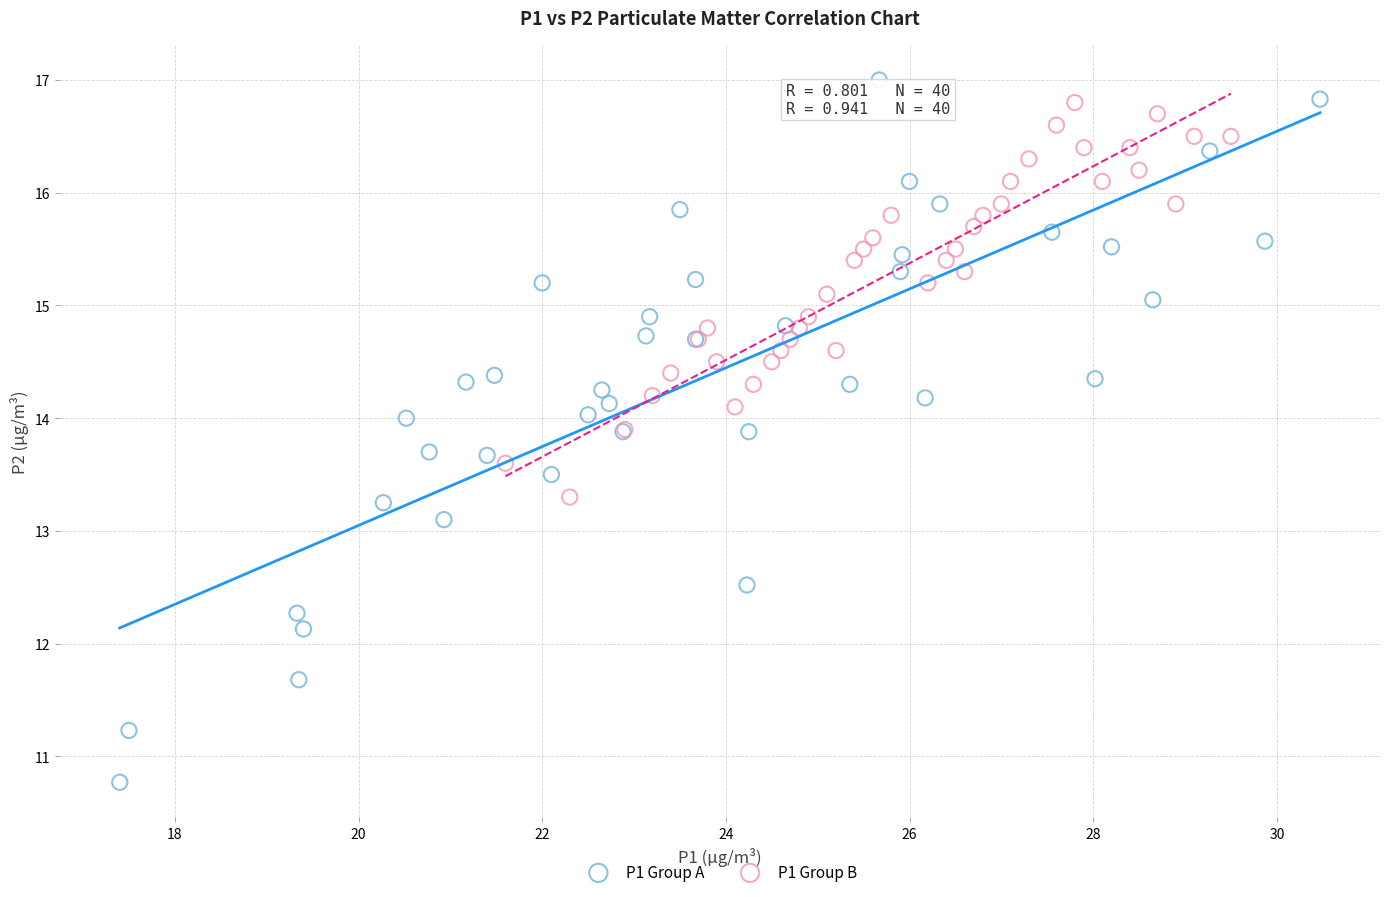

Which series reaches the maximum Y coordinate?

P1 Group A